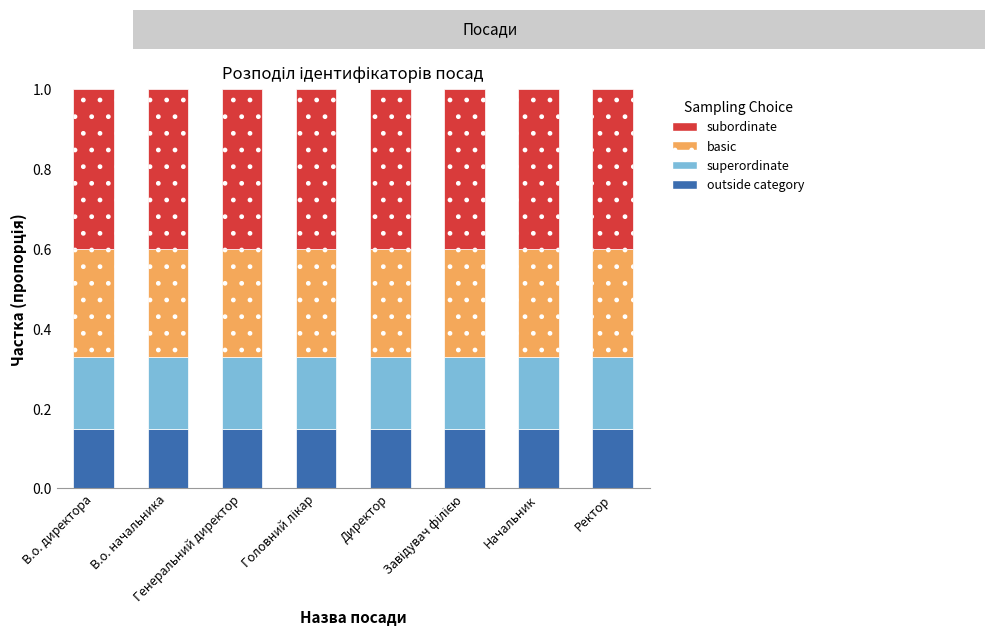

What is the value of the outside category bar at the 4th from the left?

0.1